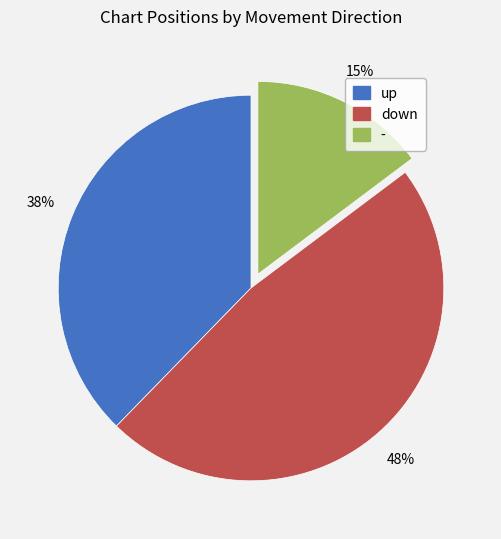

What is the largest slice in the pie chart?

down